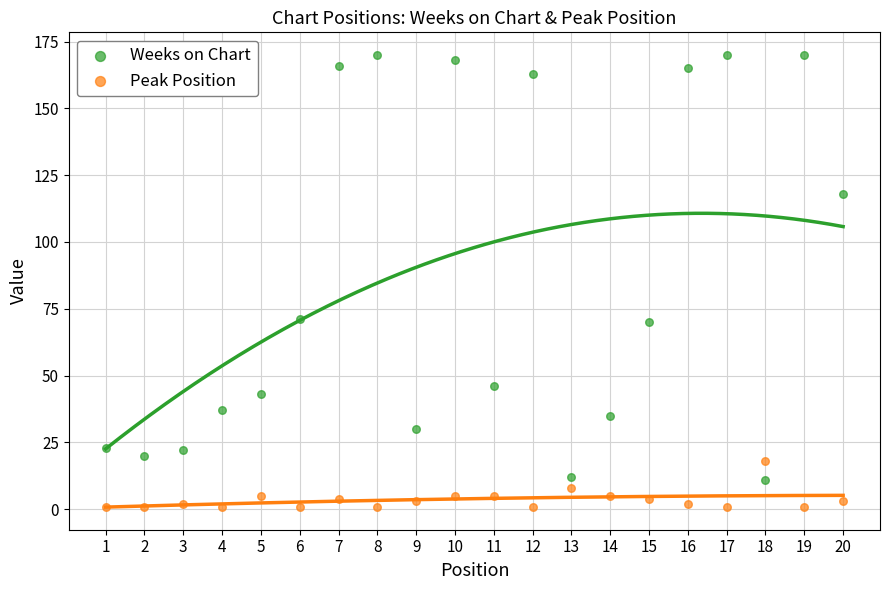

Across all data points, what is the range of X values (max minus min)?

19